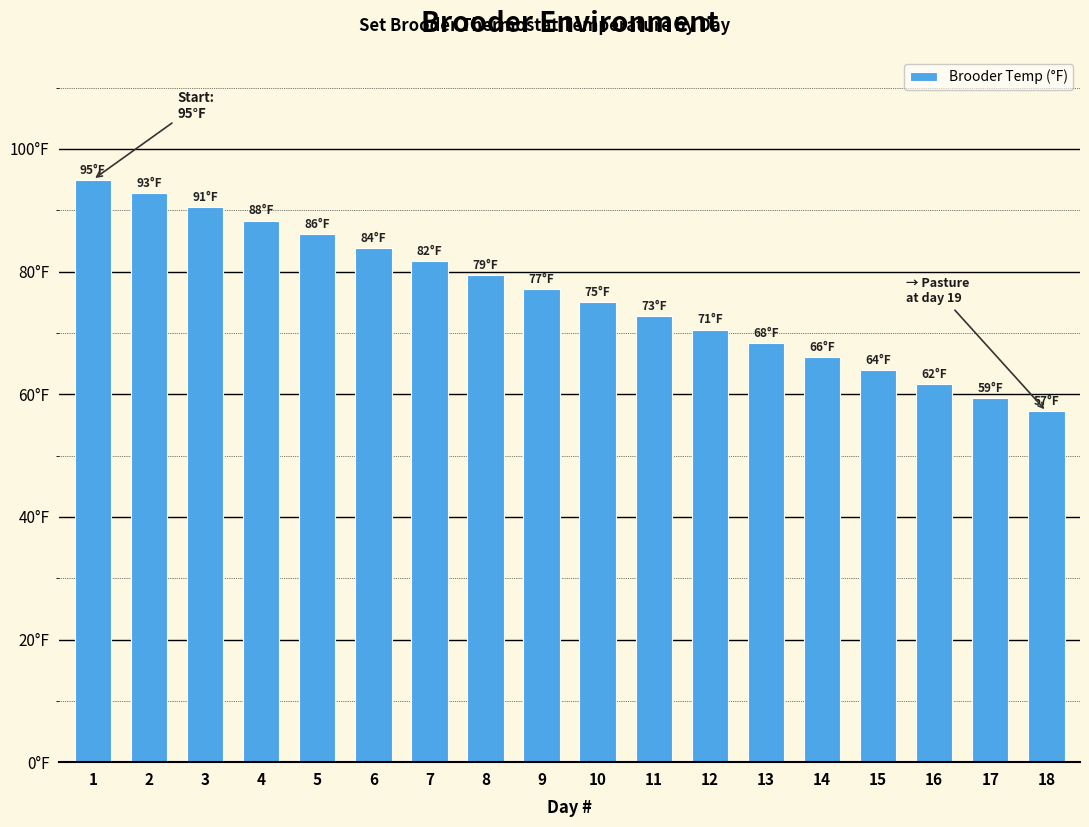

Which label corresponds to the largest value in the chart?

1